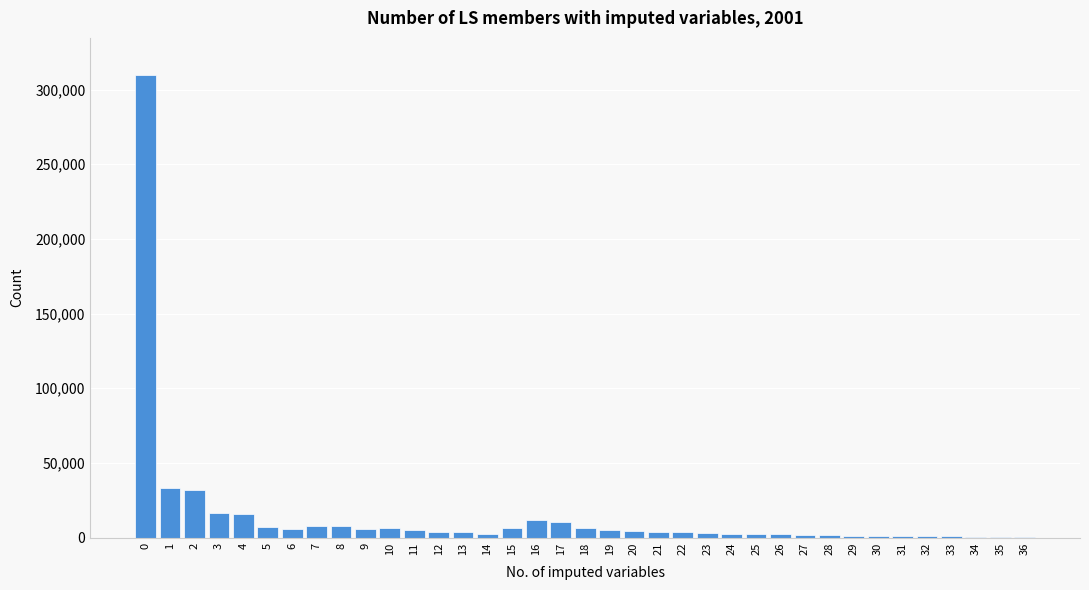

The value at 2 is 31841. True or false?

True